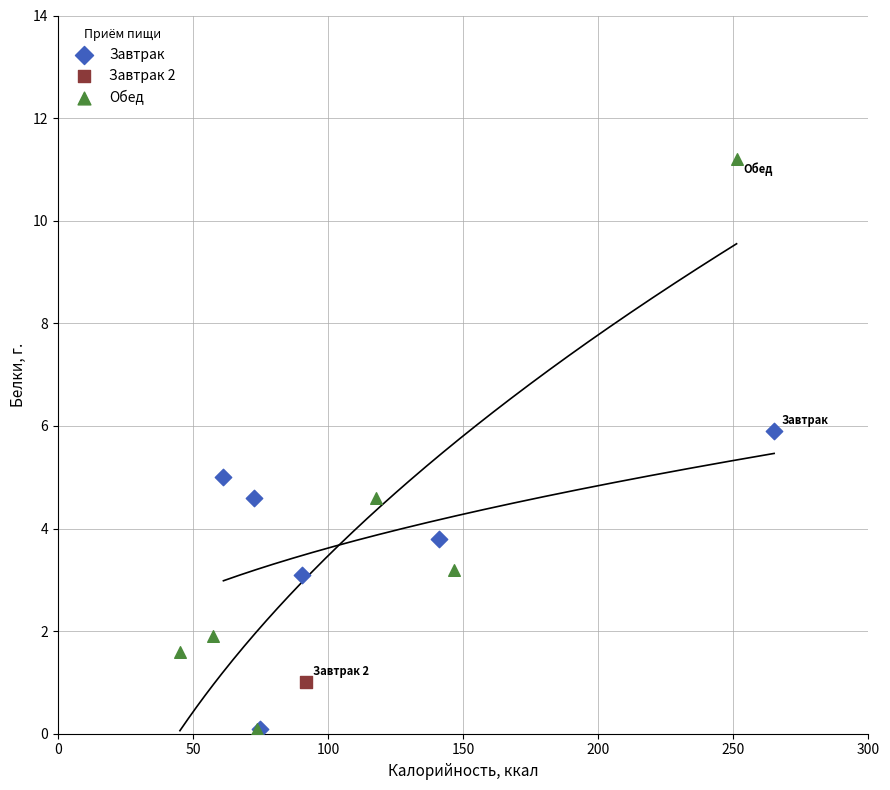

What are all the series names shown in the legend?

Завтрак, Завтрак 2, Обед